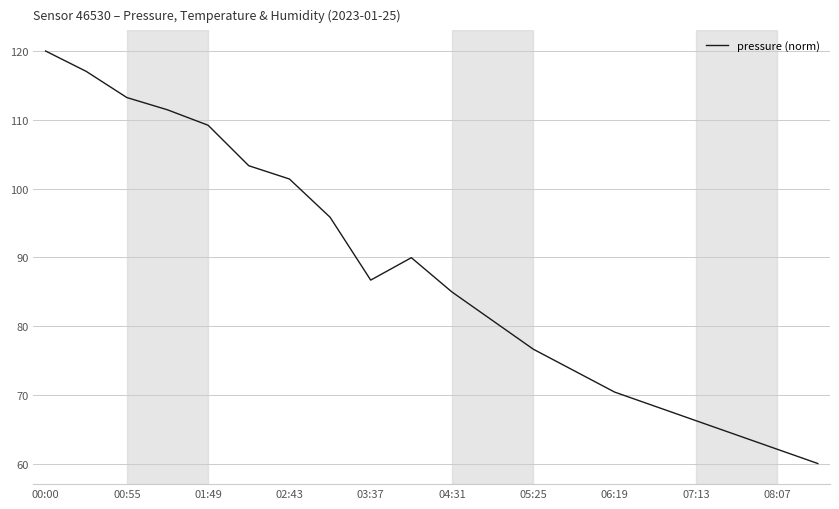

What is the minimum value shown in the chart?

60.0